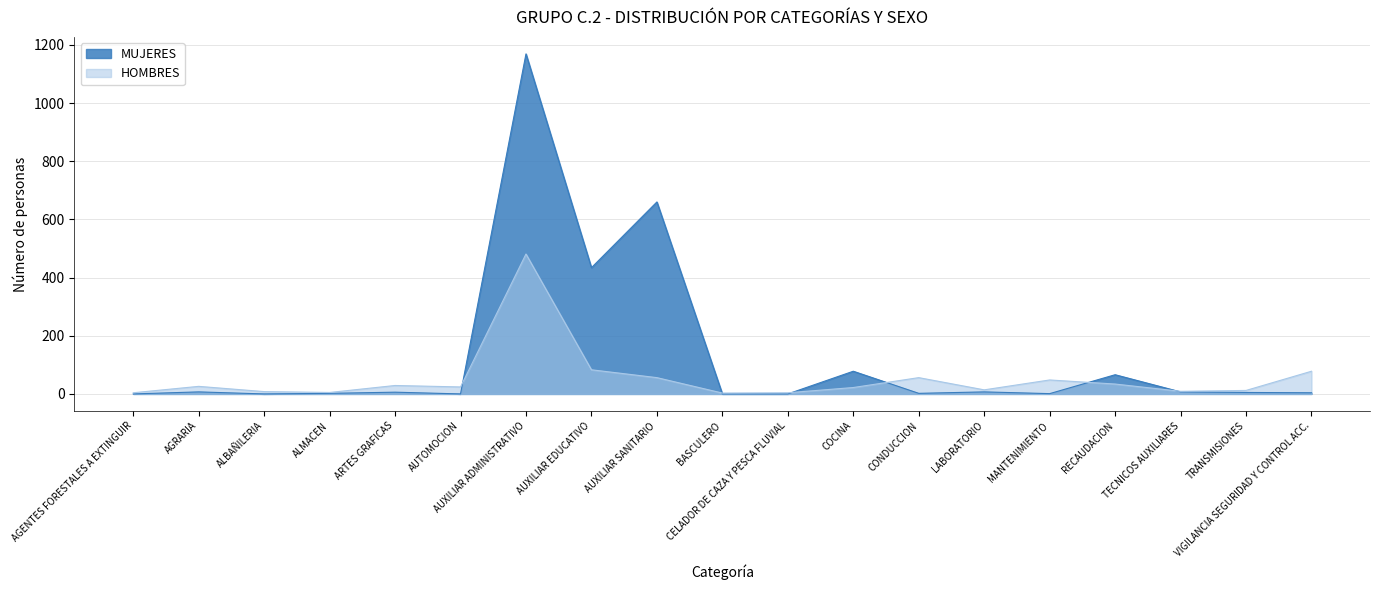

Rank the series by their average value, from highest to lowest.

MUJERES, HOMBRES